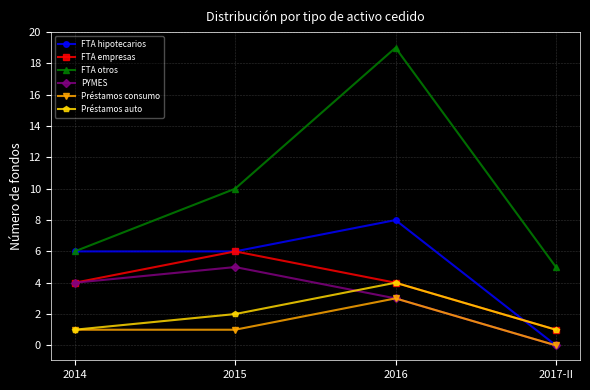

At which label is FTA otros closest to 12?

2015